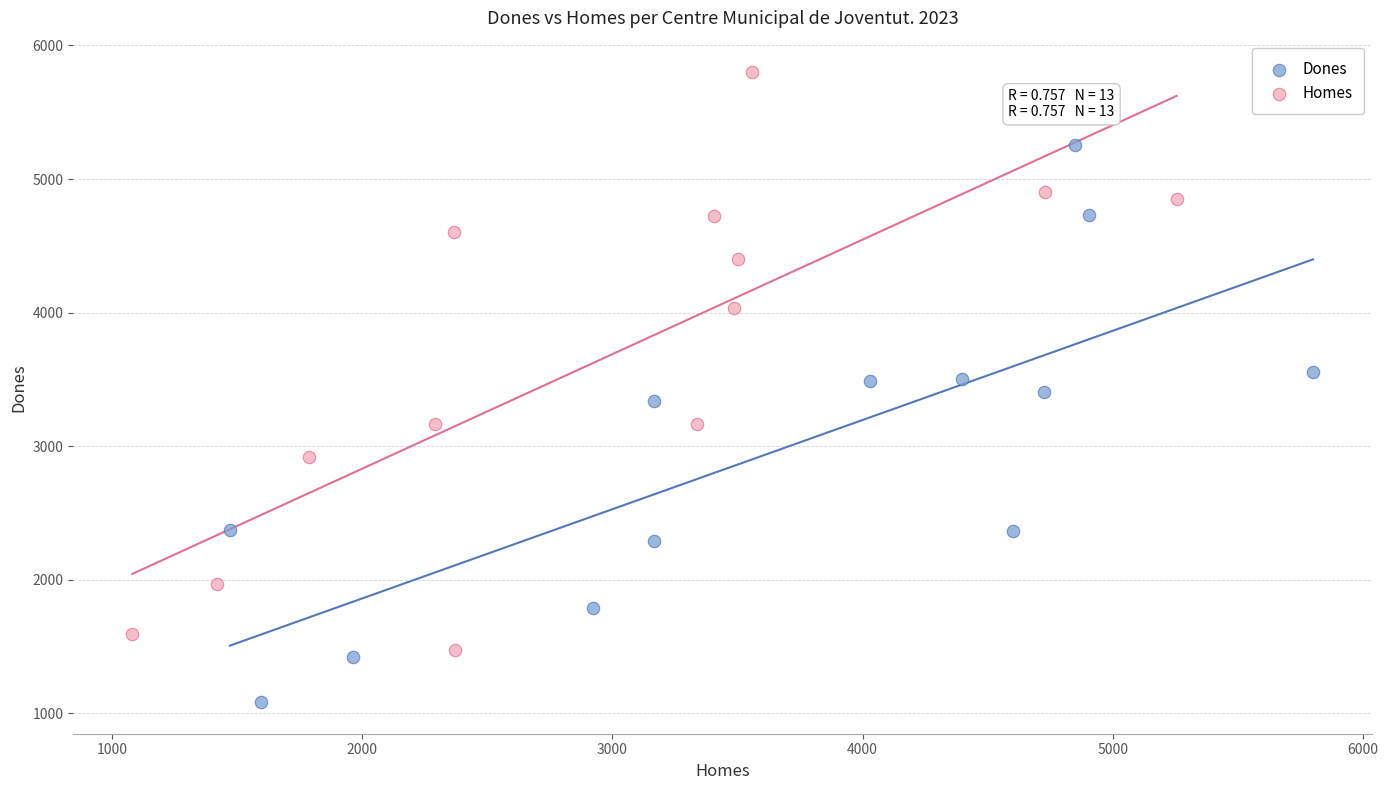

Which series contains the highest Y value?

Homes